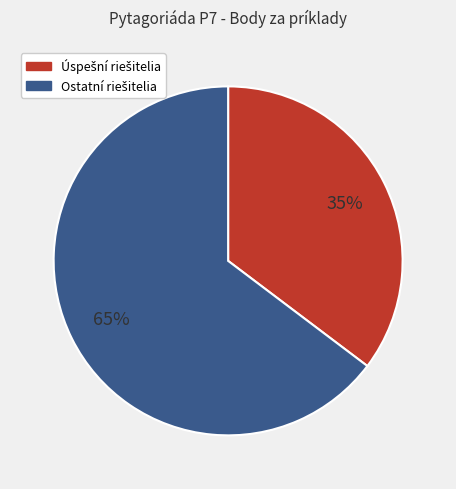

Does any single category account for the majority?

Yes